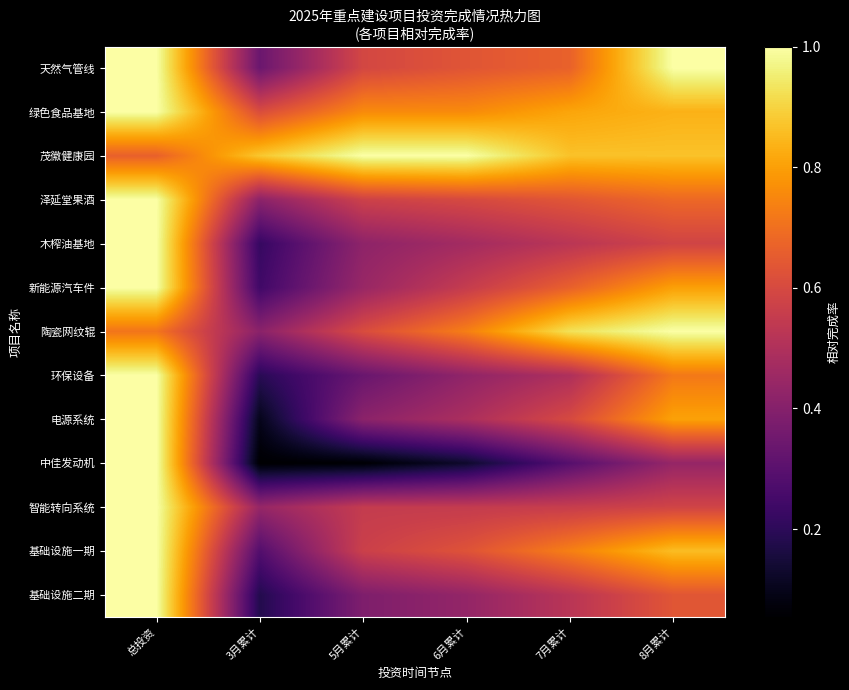

Rank the series by their maximum value, from highest to lowest.

新能源汽车件, 基础设施二期, 基础设施一期, 绿色食品基地, 陶瓷网纹辊, 中佳发动机, 智能转向系统, 木榨油基地, 泽延堂果酒, 环保设备, 茂徽健康园, 电源系统, 天然气管线